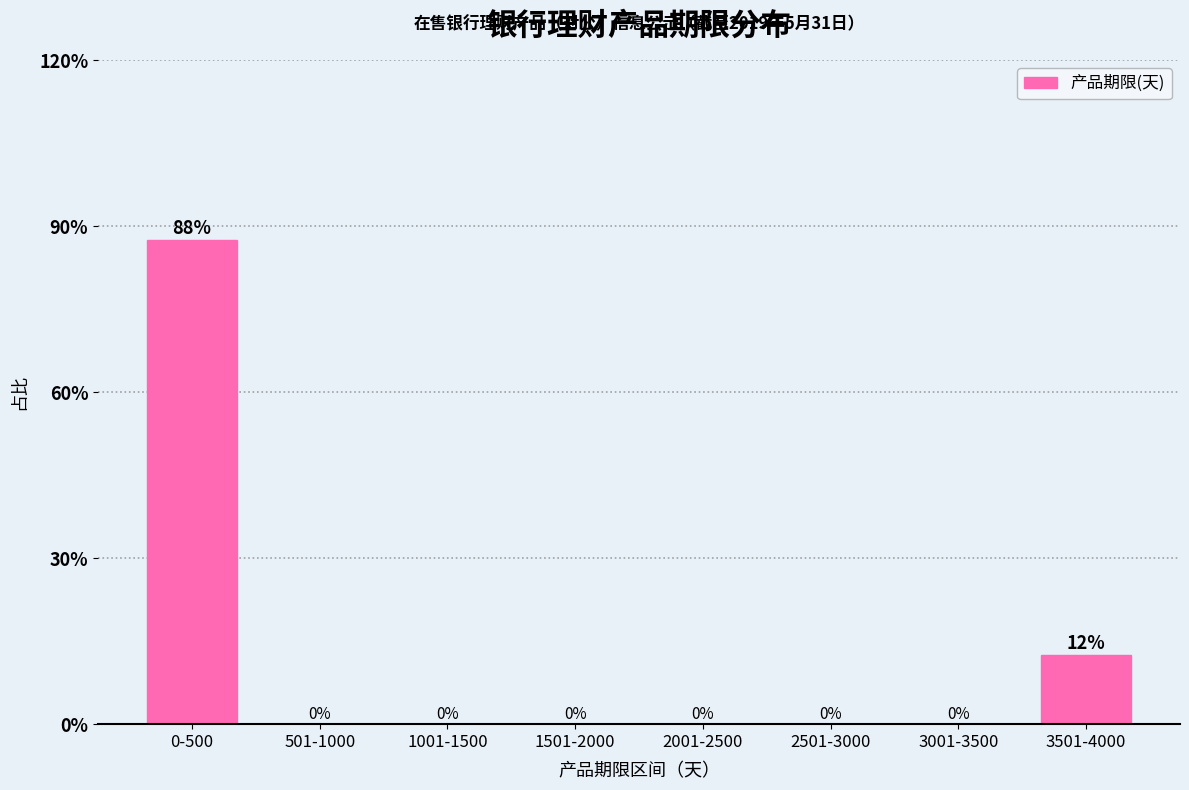

What value does the data have at 3501-4000?

12.5